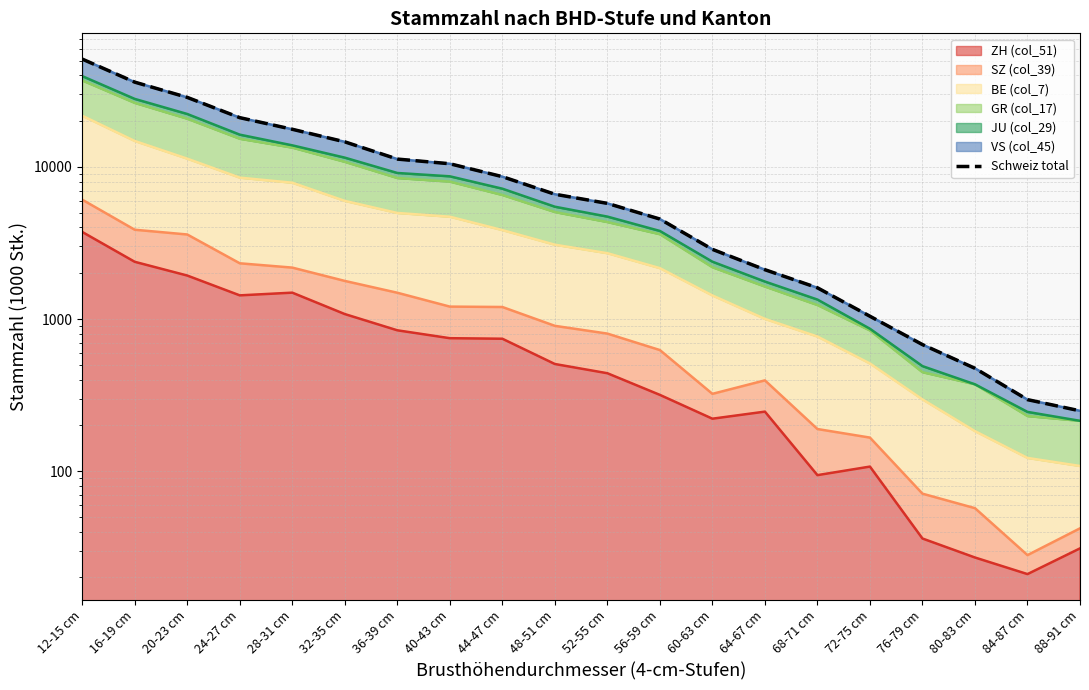

How many lines are shown in the chart?

1